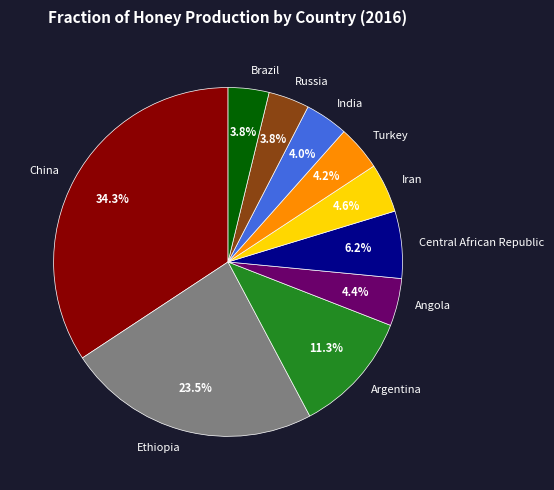

What is the ratio of the value at China to the value at Ethiopia?

1.5